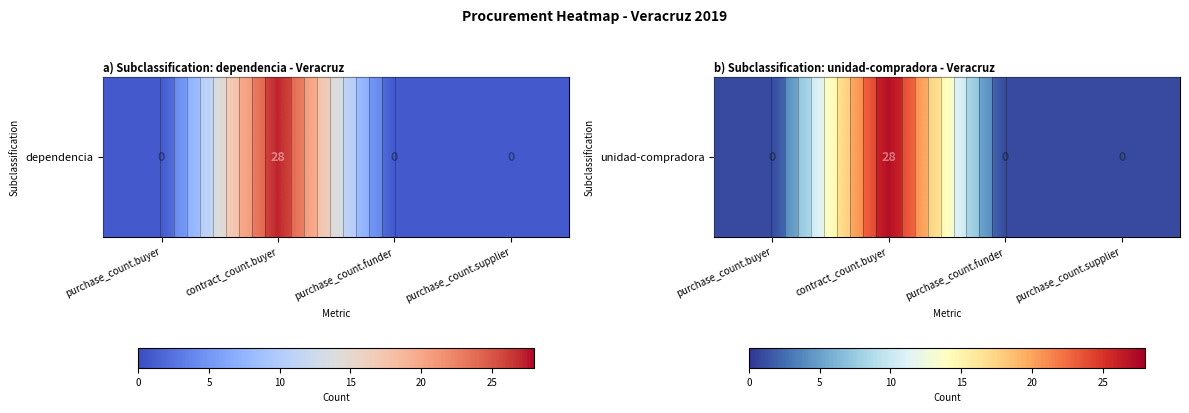

List the labels in order of value, largest first.

contract_count.buyer, purchase_count.buyer, purchase_count.funder, purchase_count.supplier